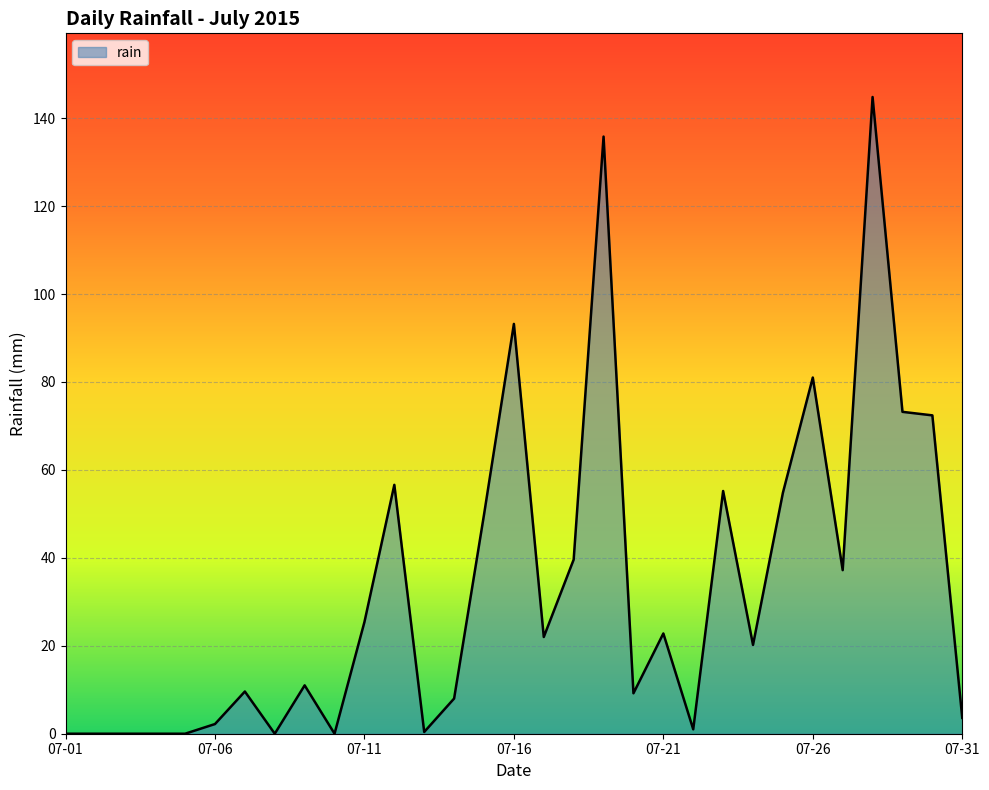

What is the greatest value displayed?

144.8